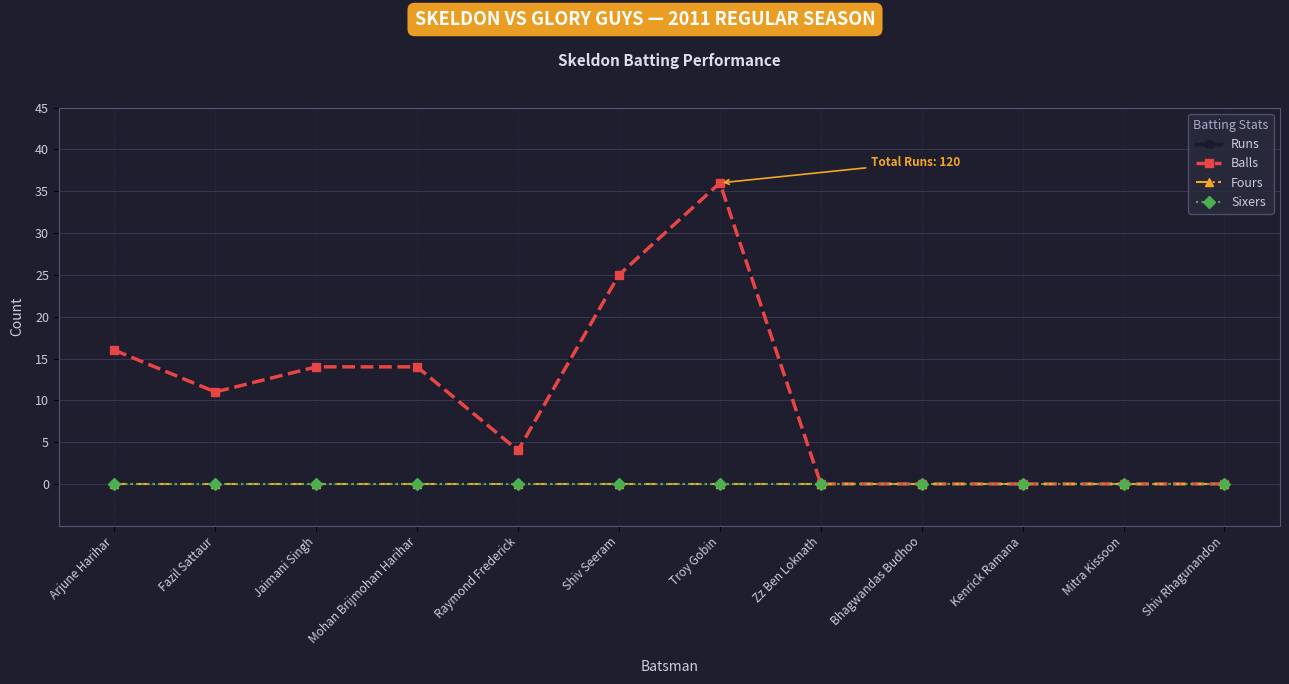

Does the chart have visible grid lines?

Yes